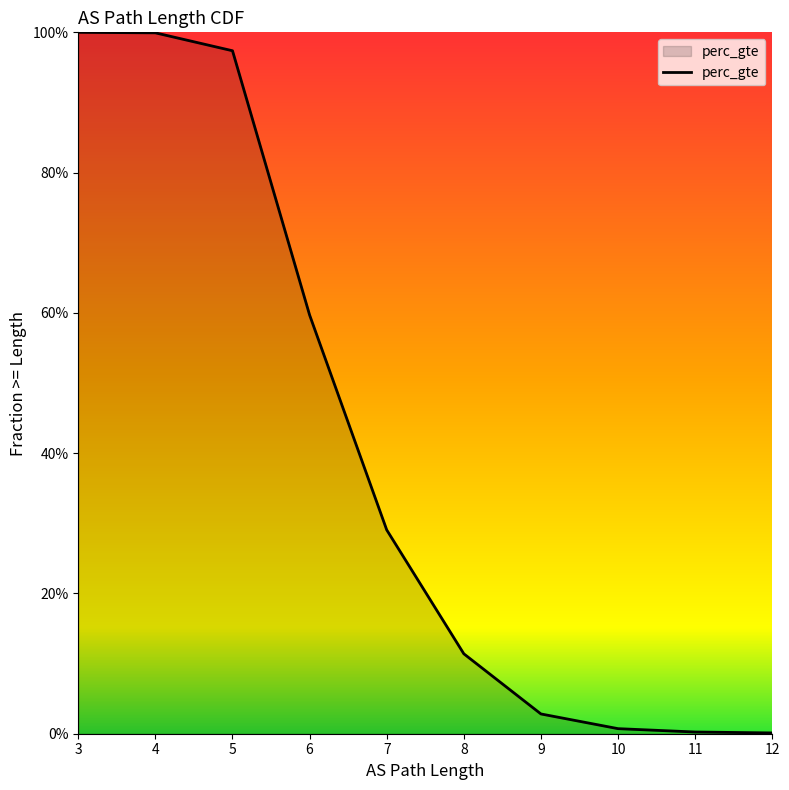

True or false: there are more than 1 points higher than both neighbors.

False